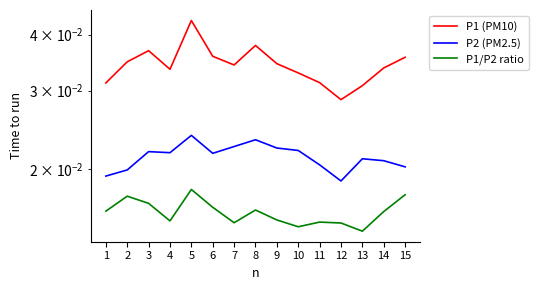

Reading right to left, transcribe all the data shown in this chart.

P1 (PM10): 15=0.0	14=0.0	13=0.0	12=0.0	11=0.0	10=0.0	9=0.0	8=0.0	7=0.0	6=0.0	5=0.0	4=0.0	3=0.0	2=0.0	1=0.0
P2 (PM2.5): 15=0.0	14=0.0	13=0.0	12=0.0	11=0.0	10=0.0	9=0.0	8=0.0	7=0.0	6=0.0	5=0.0	4=0.0	3=0.0	2=0.0	1=0.0
P1/P2 ratio: 15=0.0	14=0.0	13=0.0	12=0.0	11=0.0	10=0.0	9=0.0	8=0.0	7=0.0	6=0.0	5=0.0	4=0.0	3=0.0	2=0.0	1=0.0